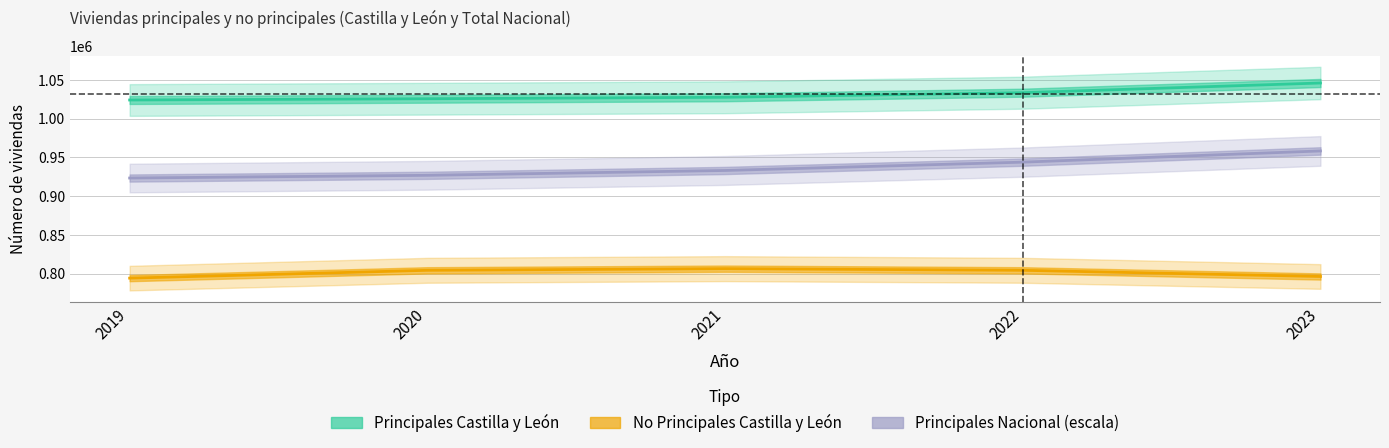

What is the difference between the maximum and second lowest values in the Principales Total Nacional series?

31460.6